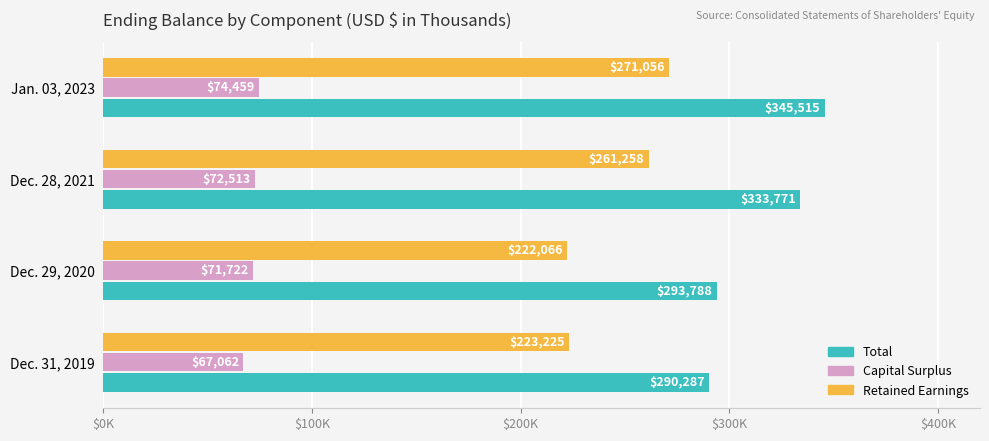

What are all the series names shown in the legend?

Total, Capital Surplus, Retained Earnings